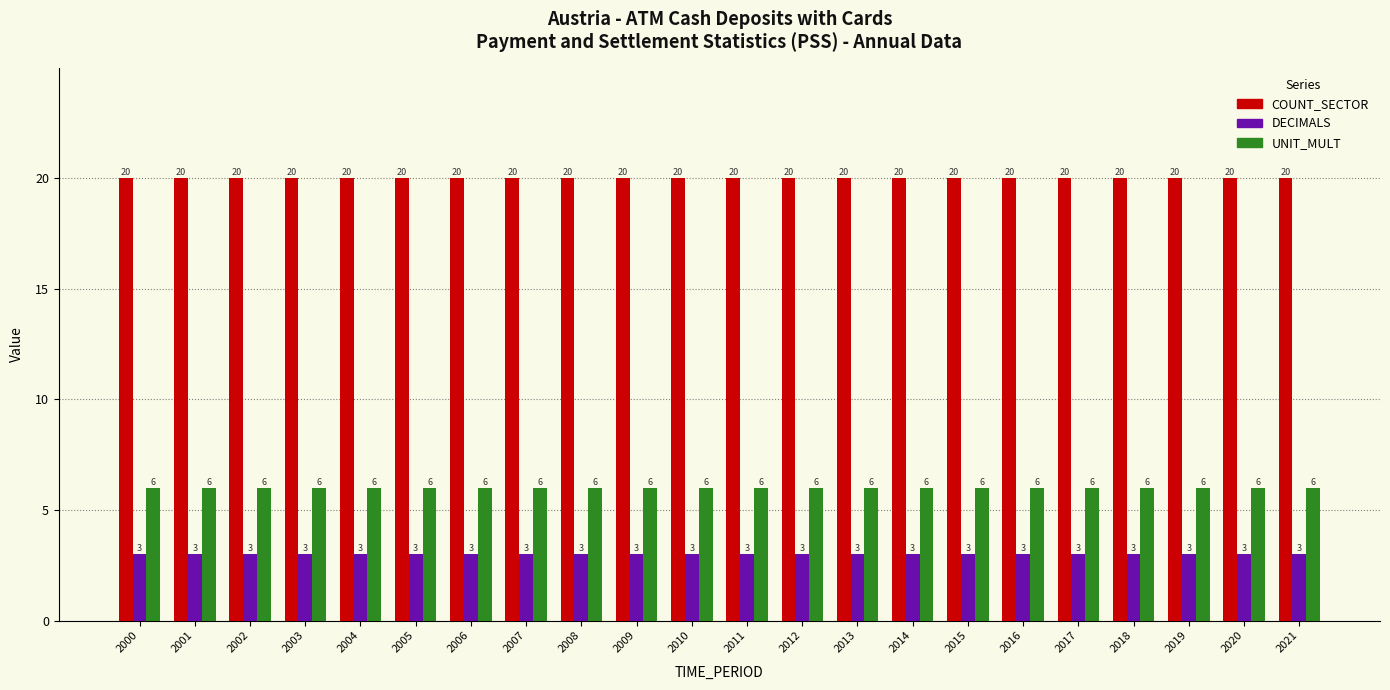

Rank the series by their average value, from highest to lowest.

COUNT_SECTOR, UNIT_MULT, DECIMALS